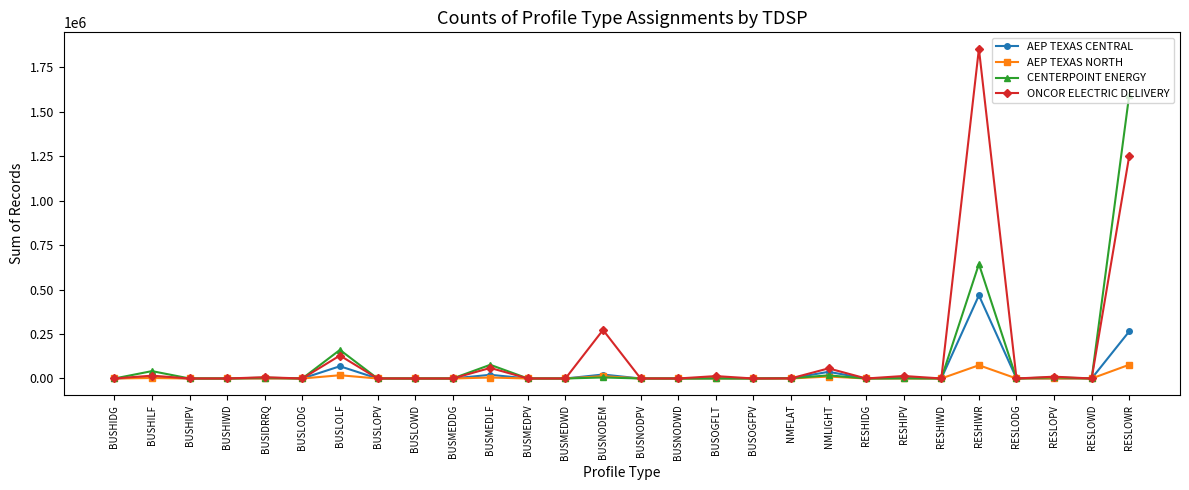

At which category is the sum across all series the highest?

RESLOWR